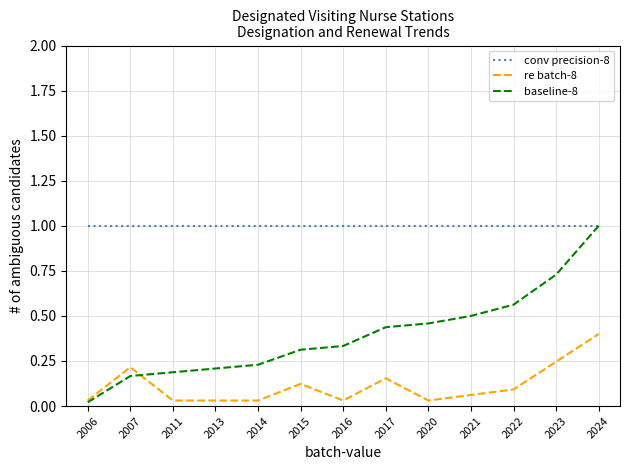

At which category does re batch-8 reach its first local peak?

2007